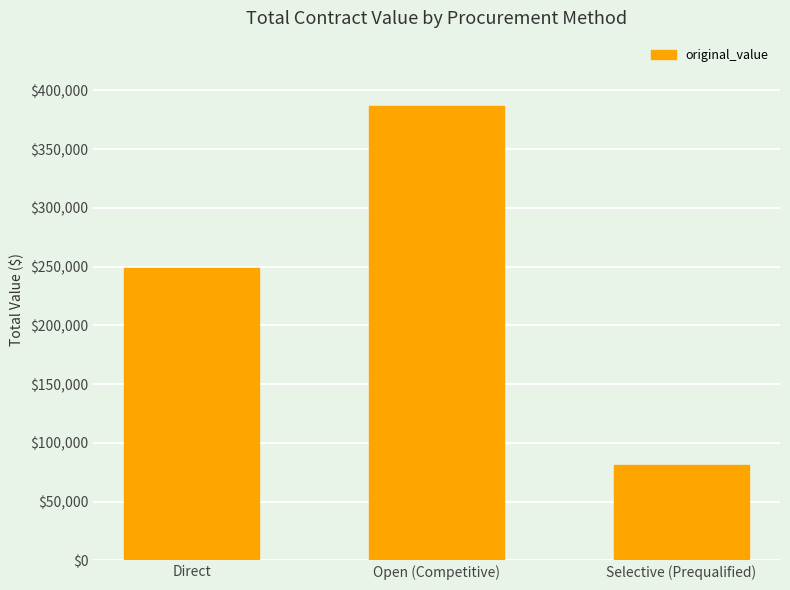

What is the change in value from Direct to Open (Competitive)?

+137937.0